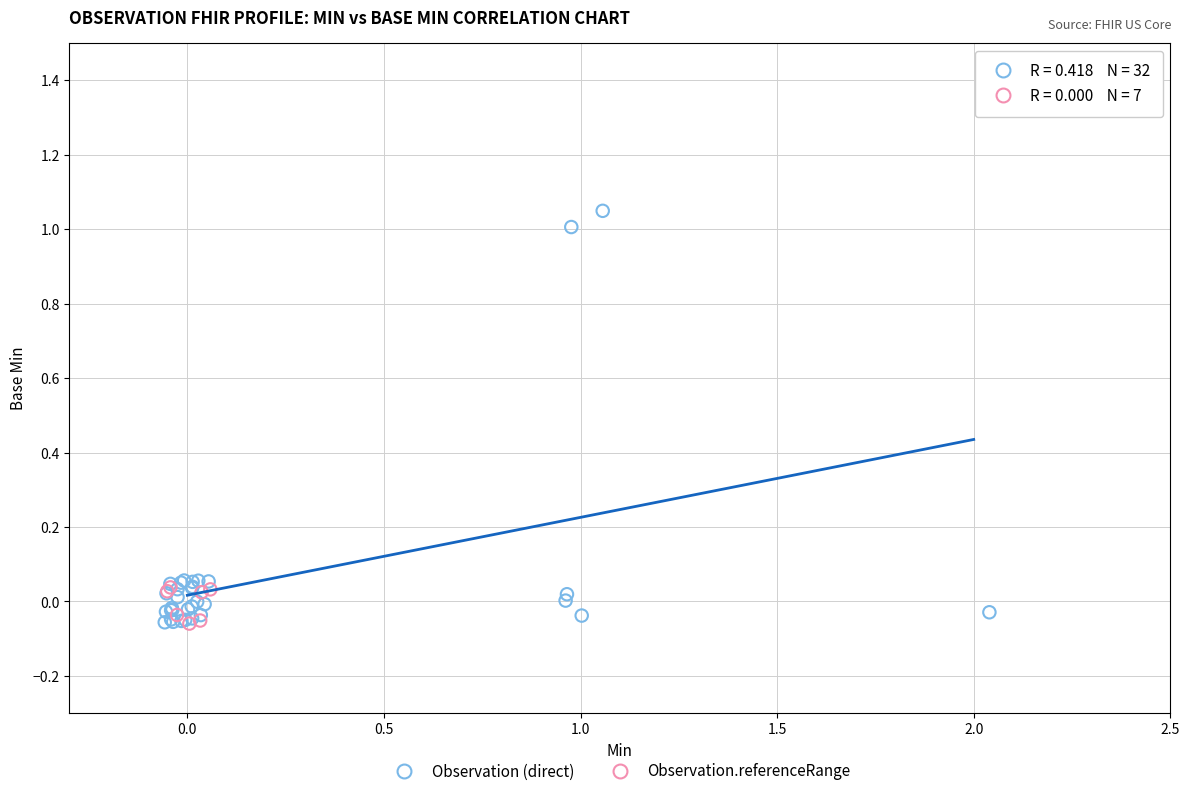

Which series reaches the maximum Y coordinate?

Observation (direct)